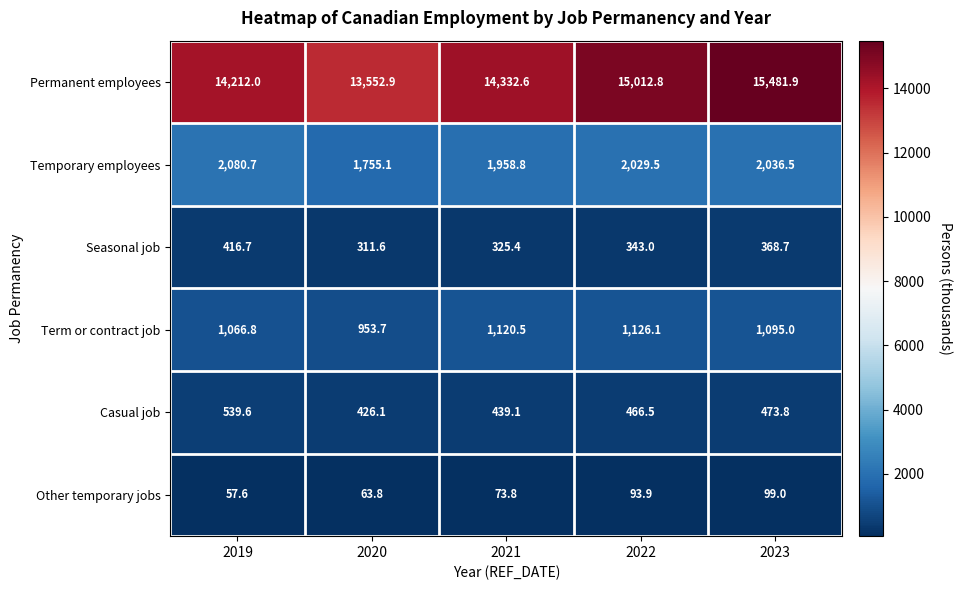

Which series has the widest spread of values?

Permanent employees